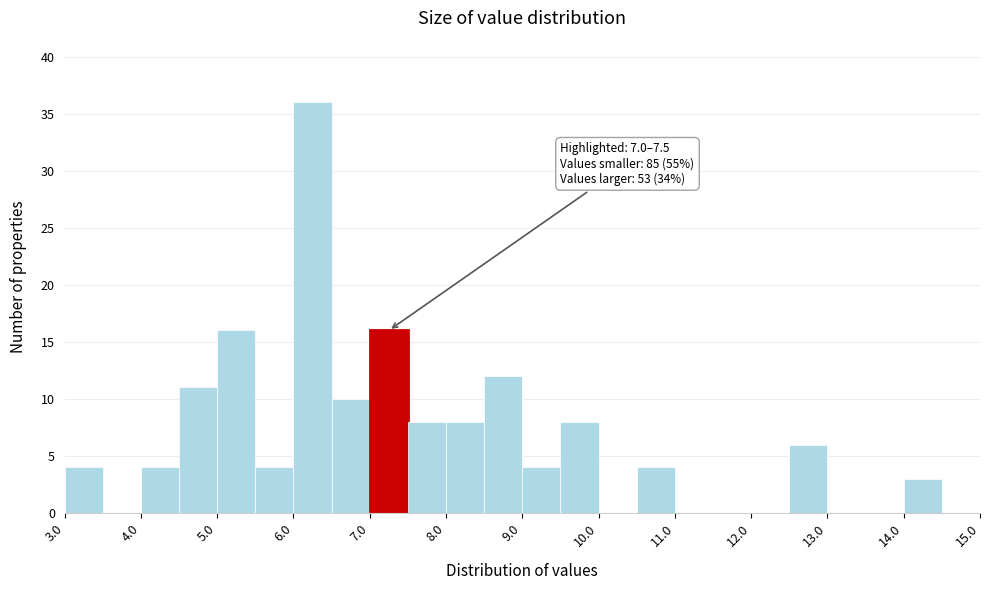

Which range on the x-axis has the tallest bar?

6.0 to 6.5